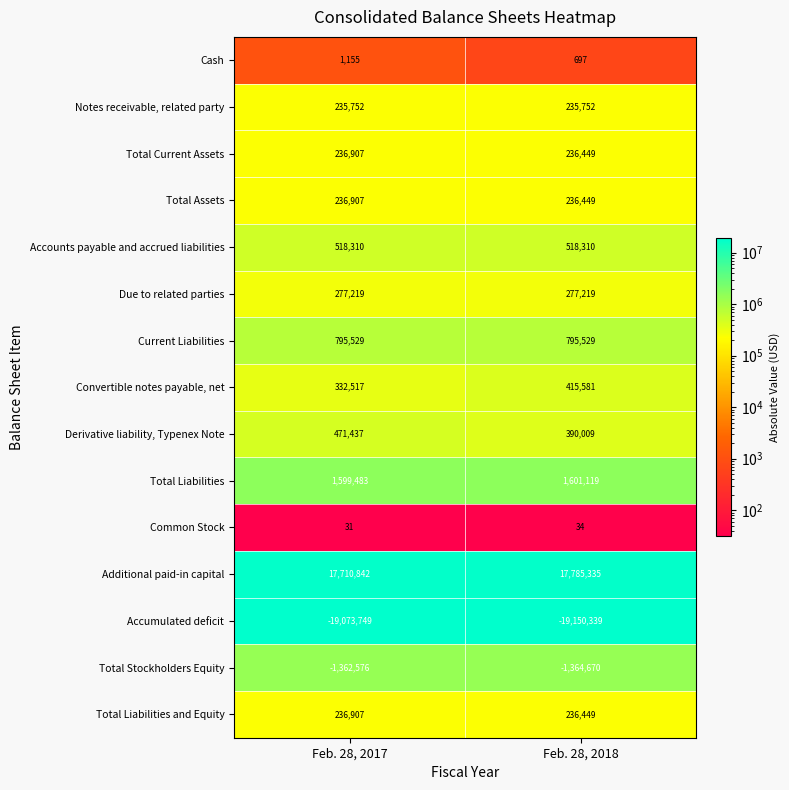

Which series has the largest range (max minus min)?

Convertible notes payable, net